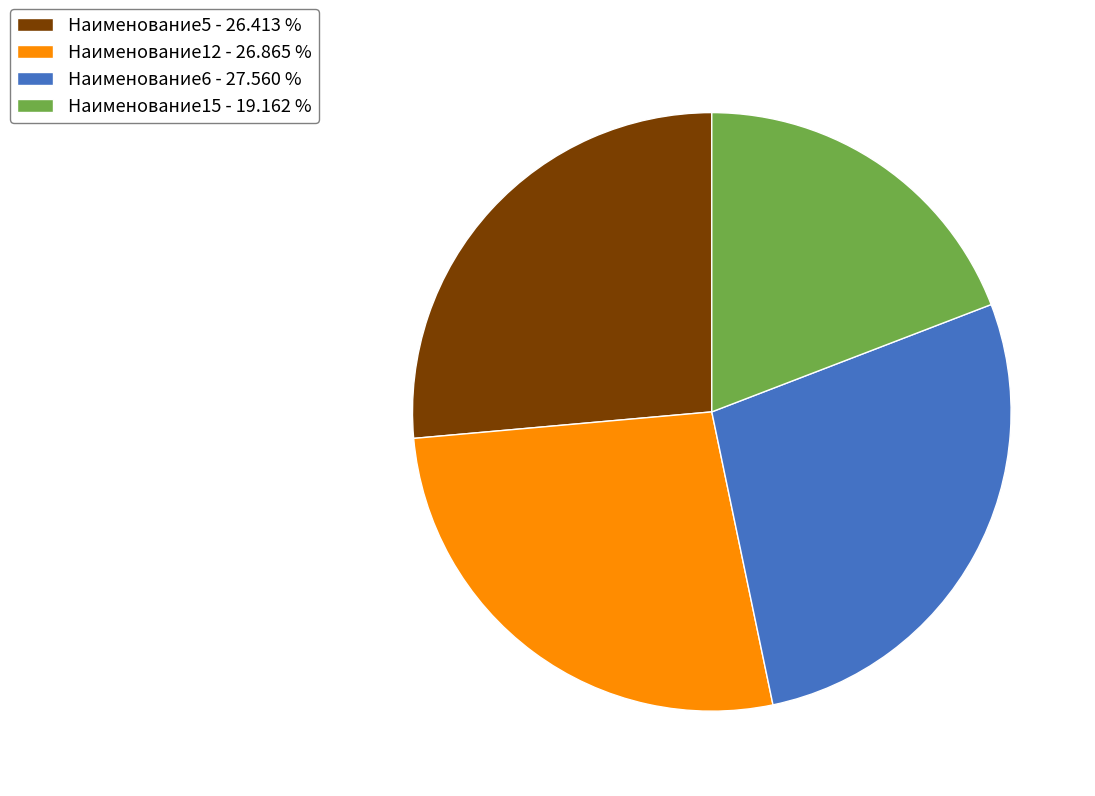

The Наименование6 slice represents 28% of the pie. True or false?

True